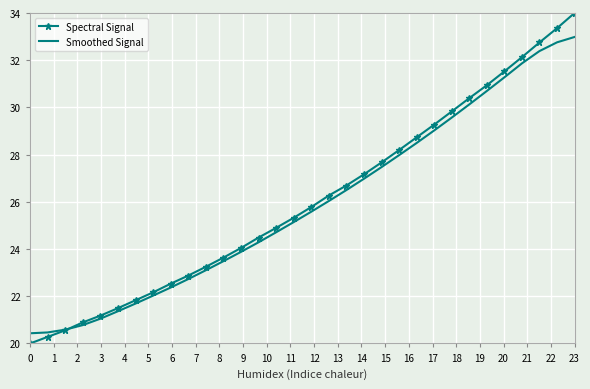

At how many categories does at least one series exceed 32?

4